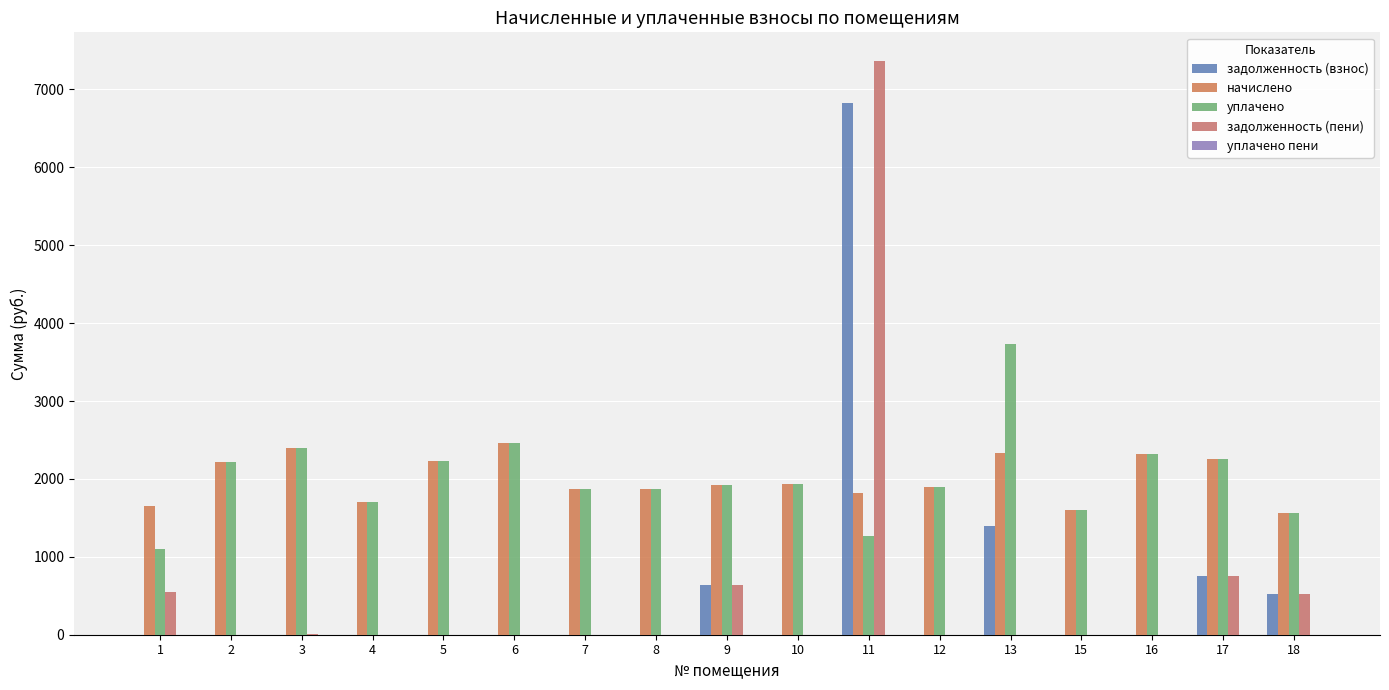

What is the greatest value displayed?

7365.2